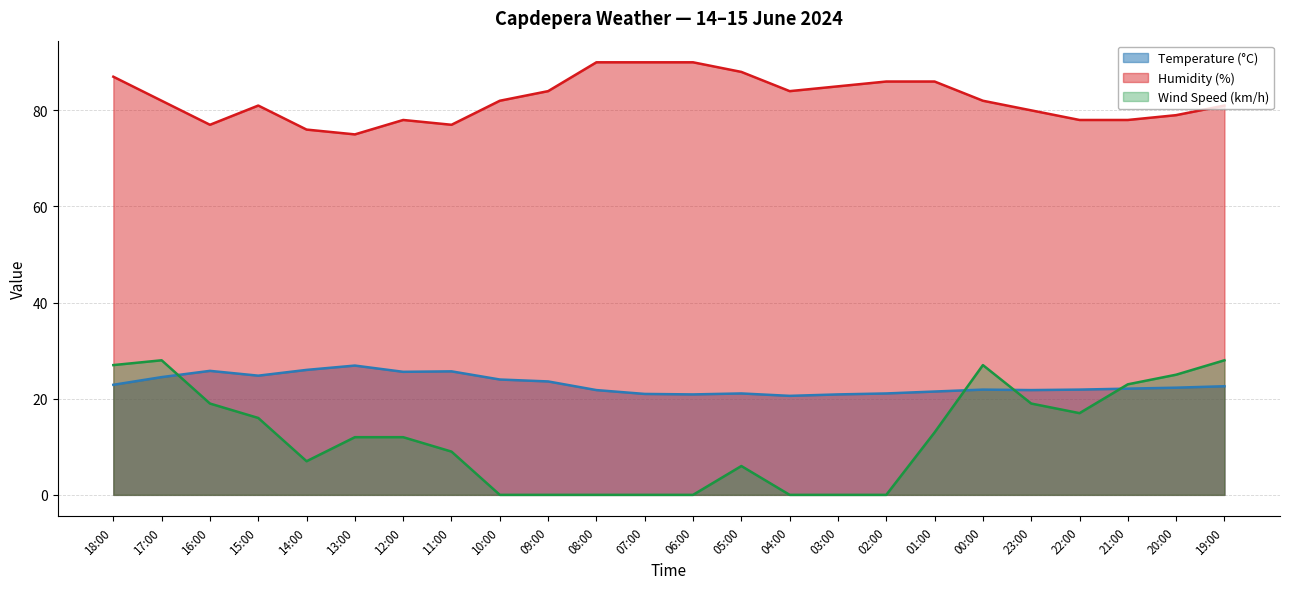

What is the maximum value shown in the chart?

90.0